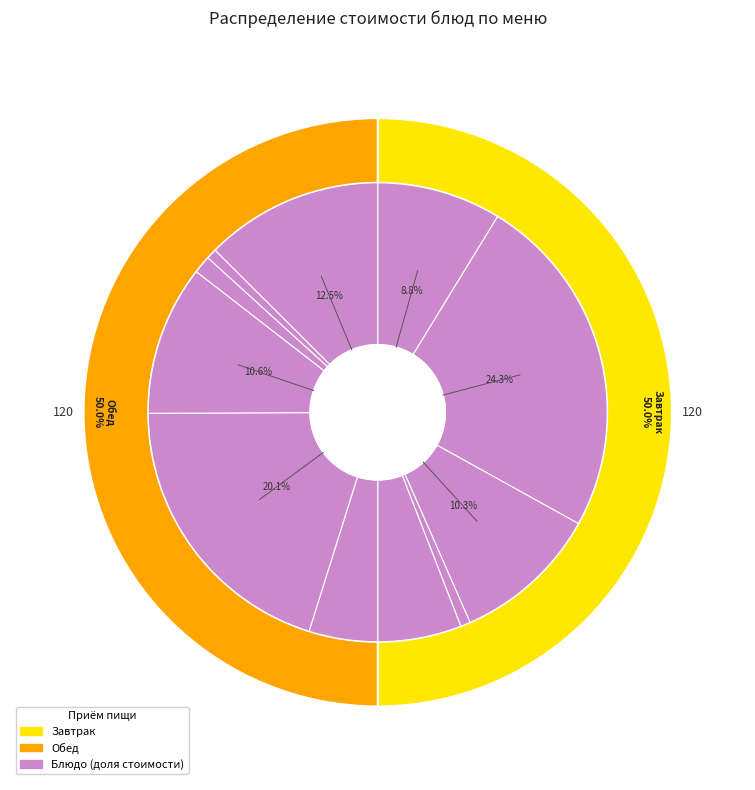

Does Хлеб ржаной (обед) represent more than half of the total?

No